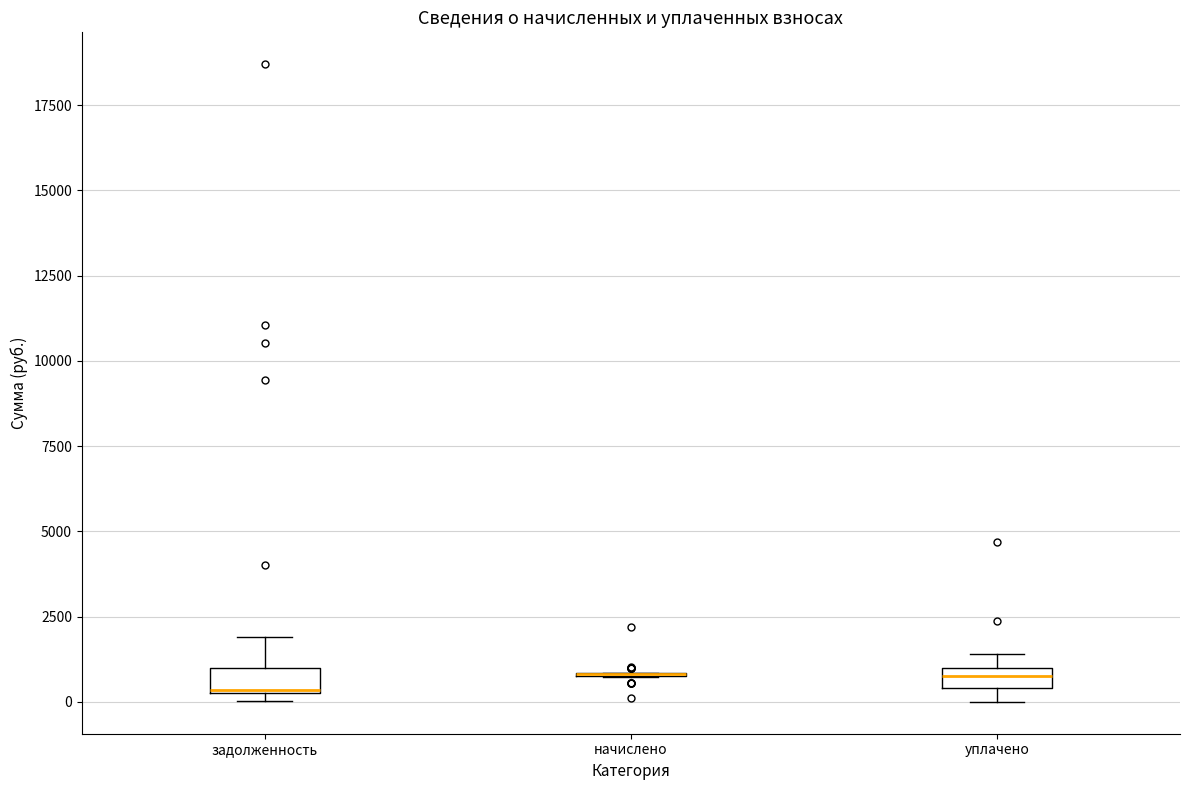

Where is the upper edge of the box for уплачено on the y-axis? The values are not printed on the chart, so give them approximately, as read against the axis.

1000